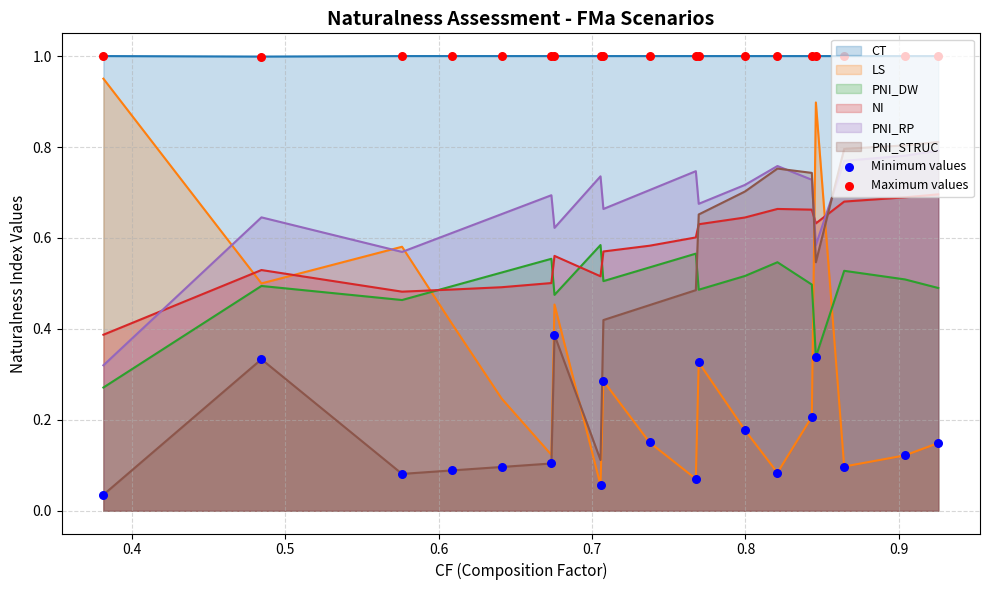

Which series has the largest total across all categories?

CT